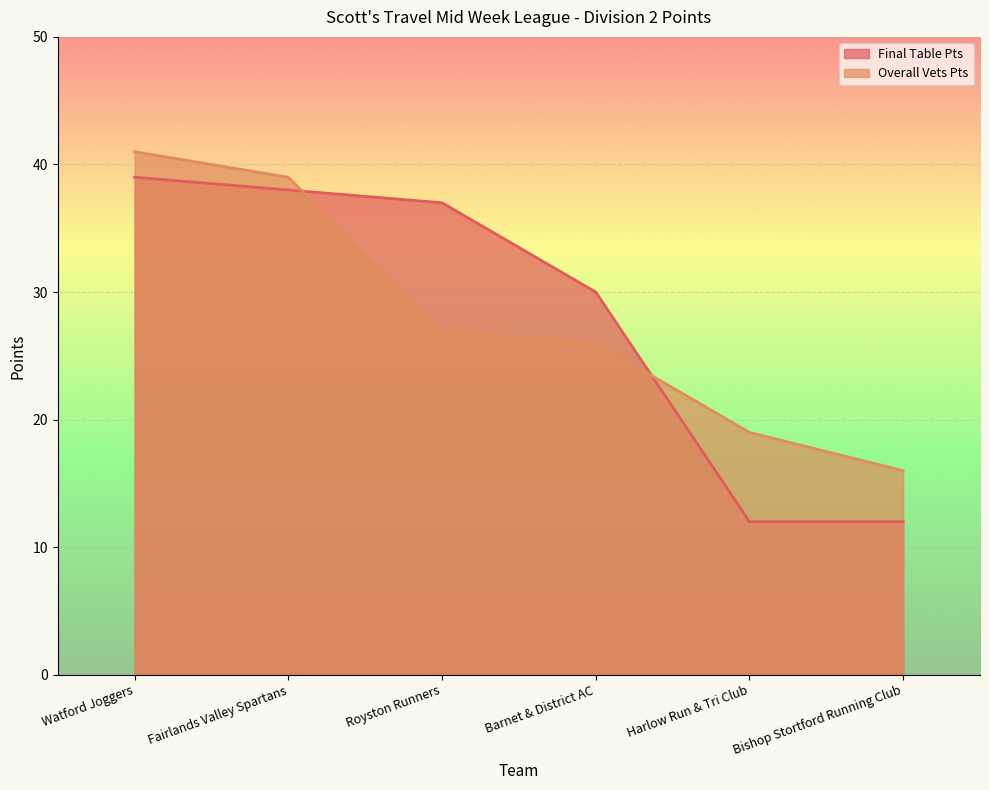

Where is Final Table Pts nearest to the value 25?

Barnet & District AC